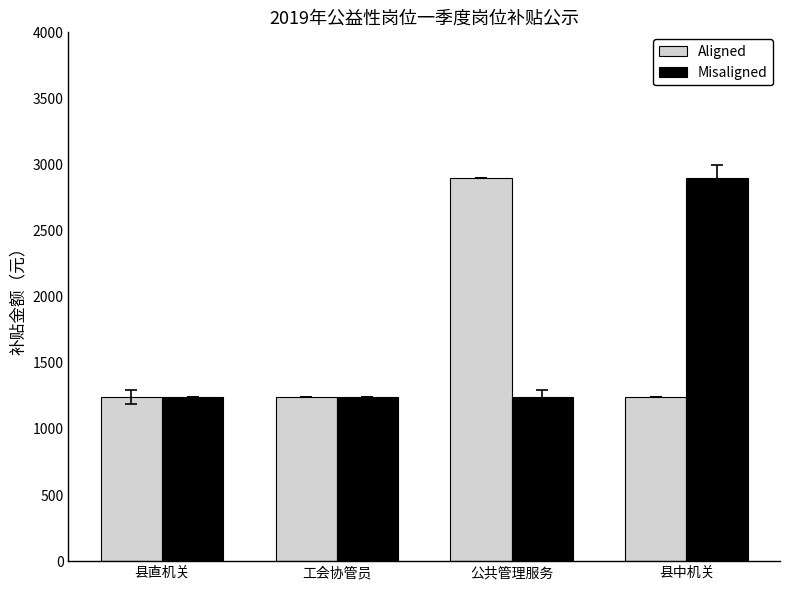

What is the average value of the Misaligned series?

1656